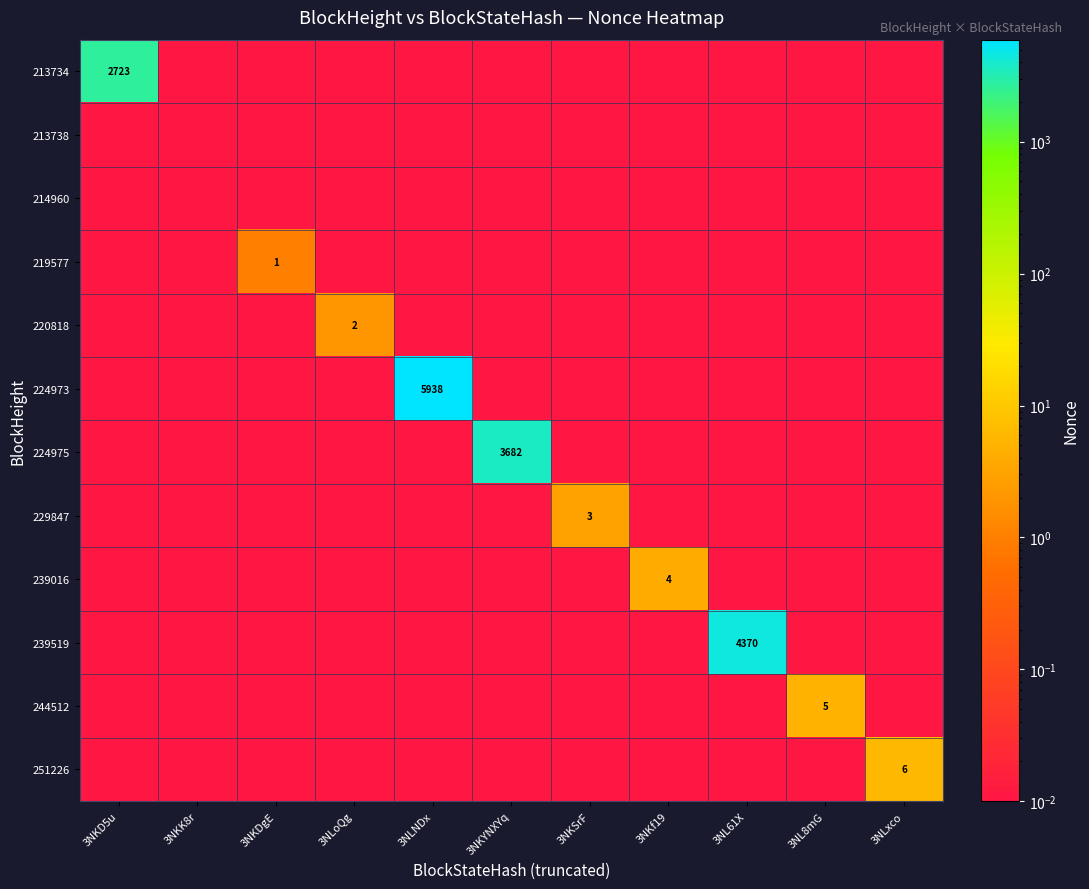

Count the number of categories in the chart.

11